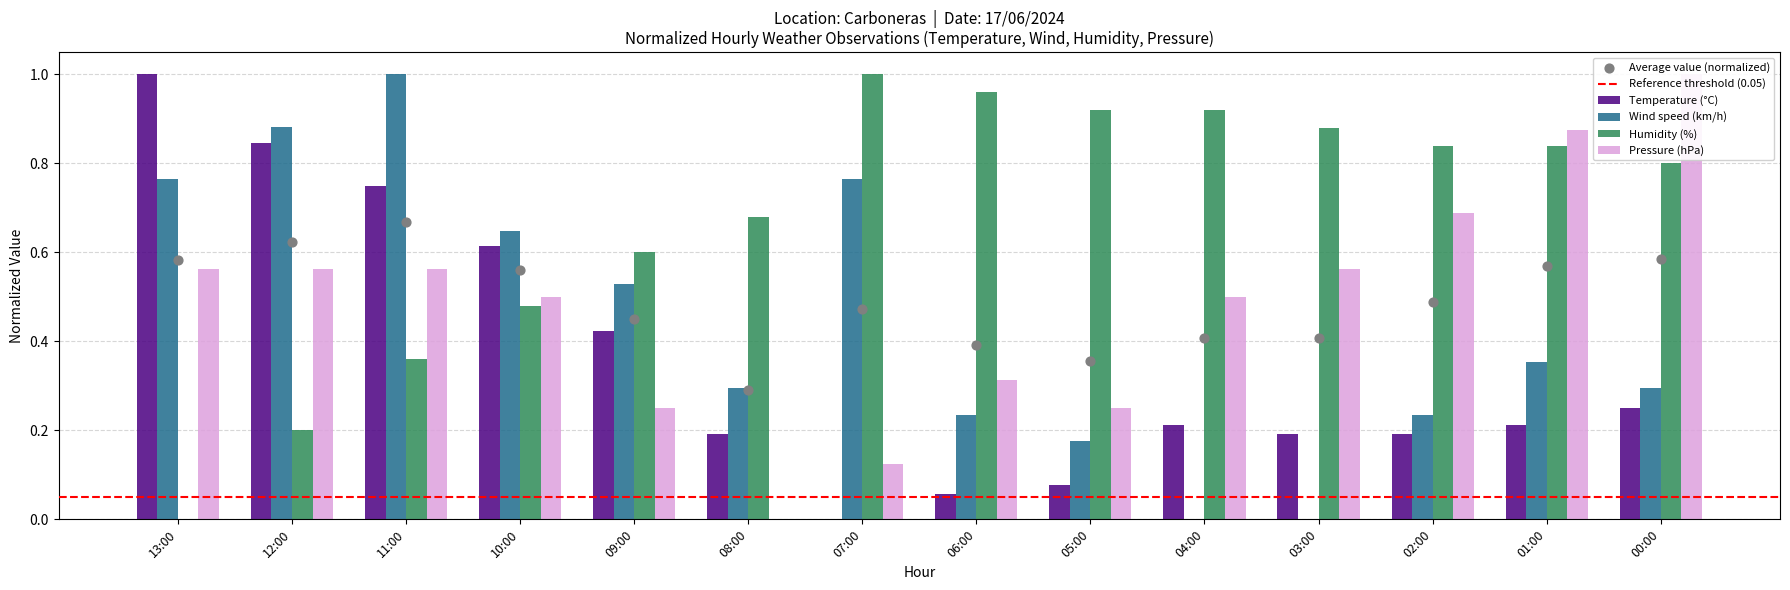

Which series contains the highest Y value?

Temperature (°C)